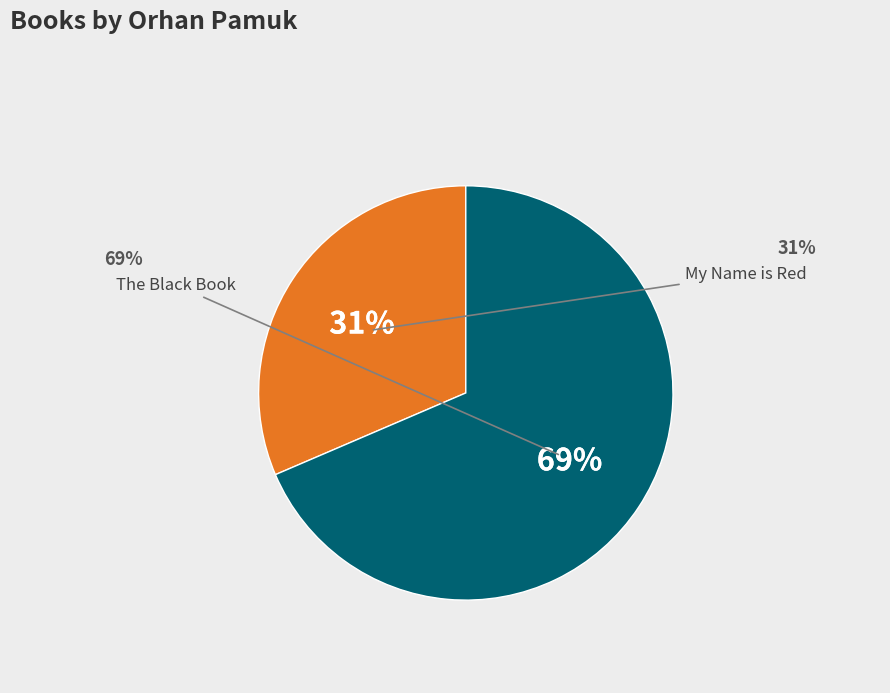

Is there a majority slice in this chart?

Yes